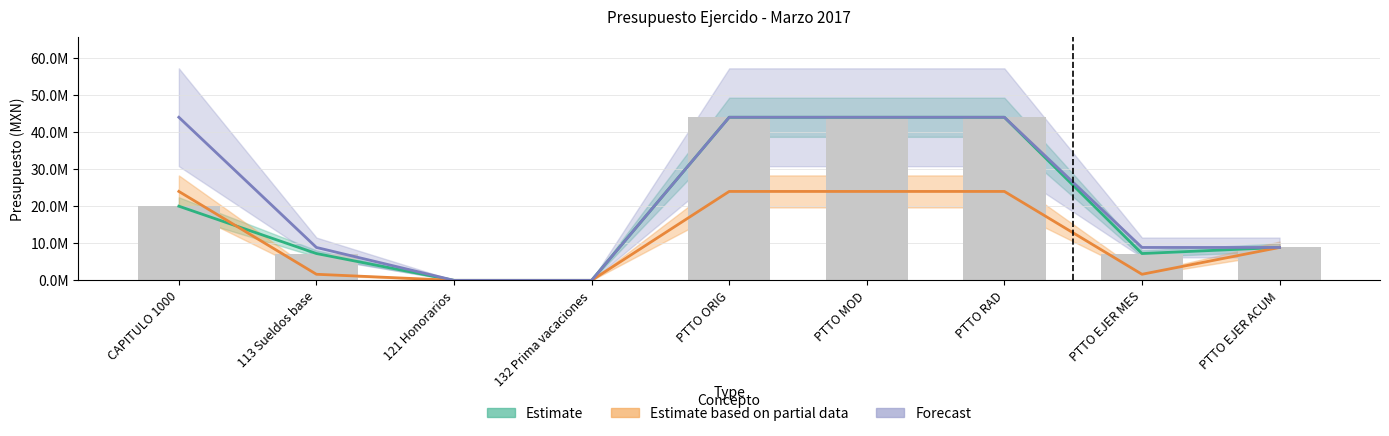

List the series in order of their overall mean, highest first.

Forecast, Estimate, Estimate based on partial data